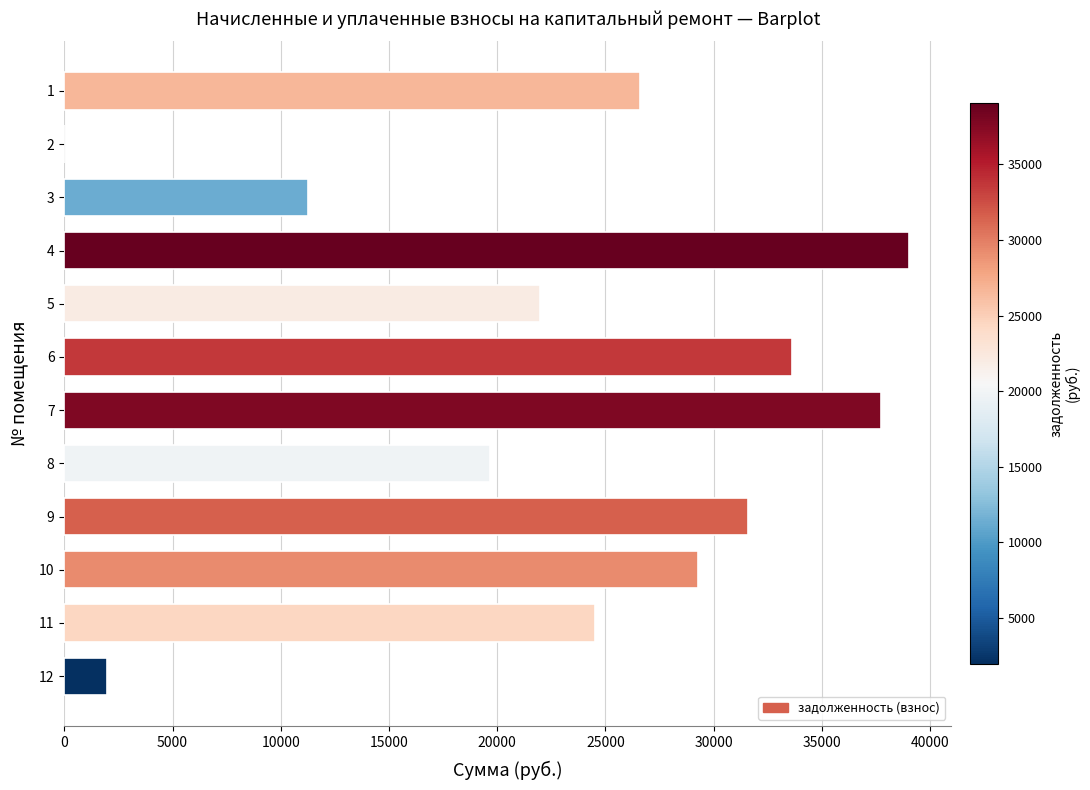

What is the sum of the values at 10 and 1?

55873.5